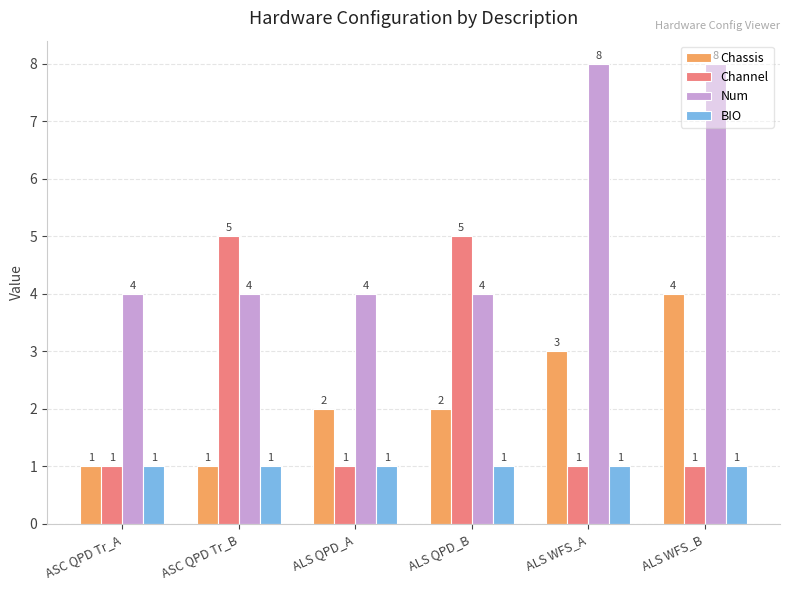

Which series changed the most between ASC QPD Tr_B and ALS QPD_A?

Channel